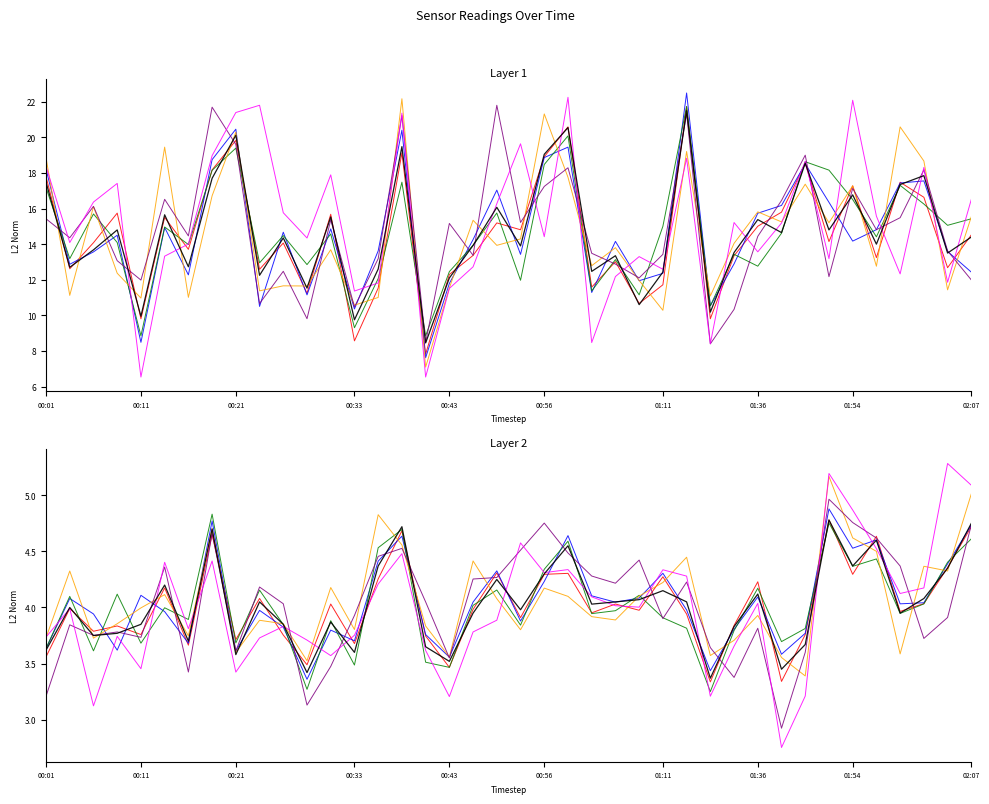

True or false: P2 has more than 0 points higher than both neighbors.

True